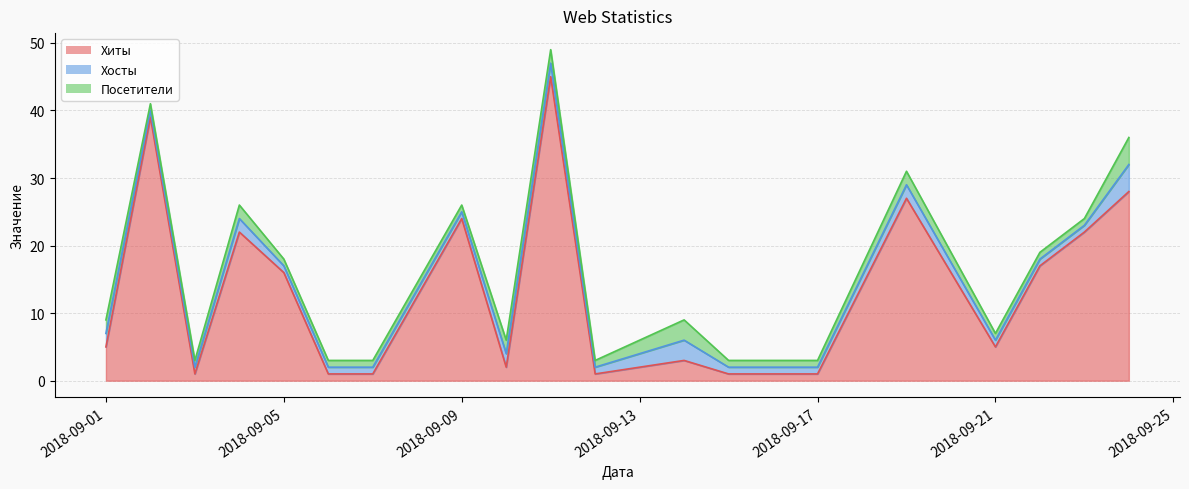

Which series has the widest spread of values?

Хиты